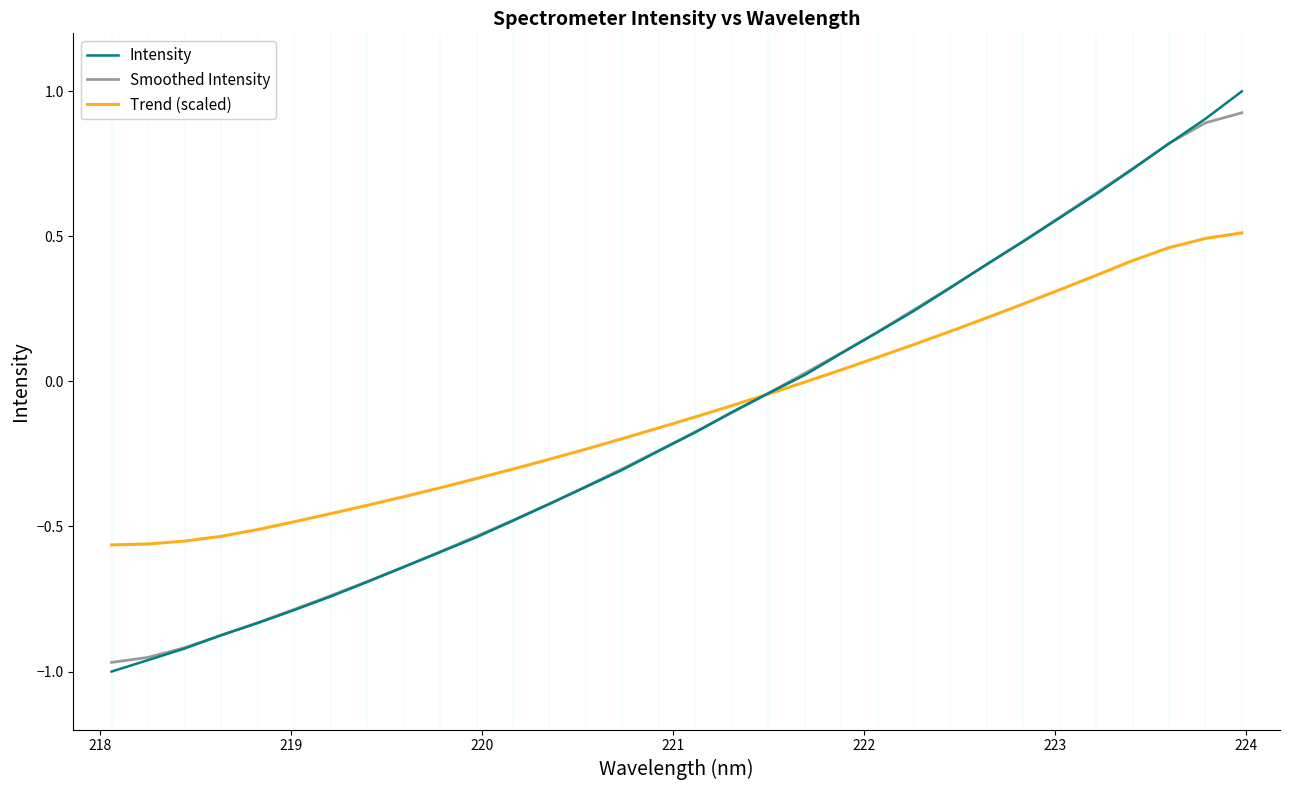

What is the highest value of the Intensity series?

1.0